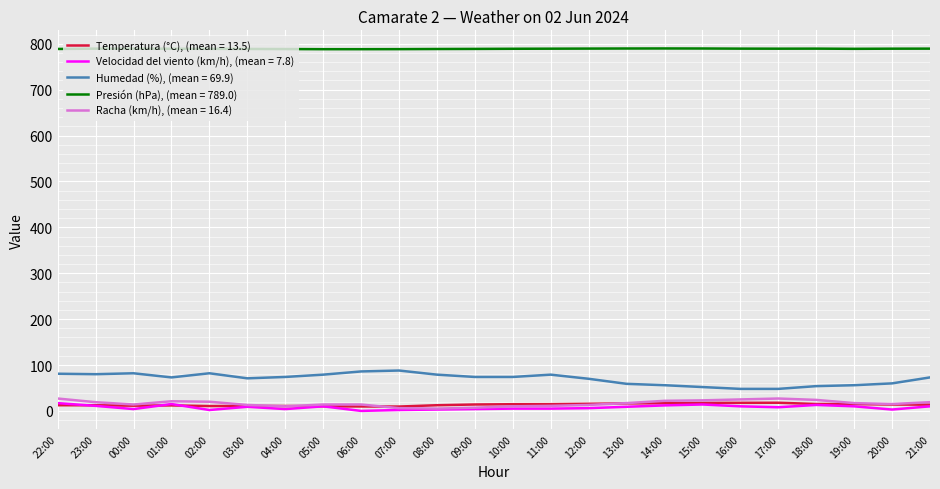

True or false: Presión (hPa), (mean = 789.0) and Velocidad del viento (km/h), (mean = 7.8) intersect in this chart.

False